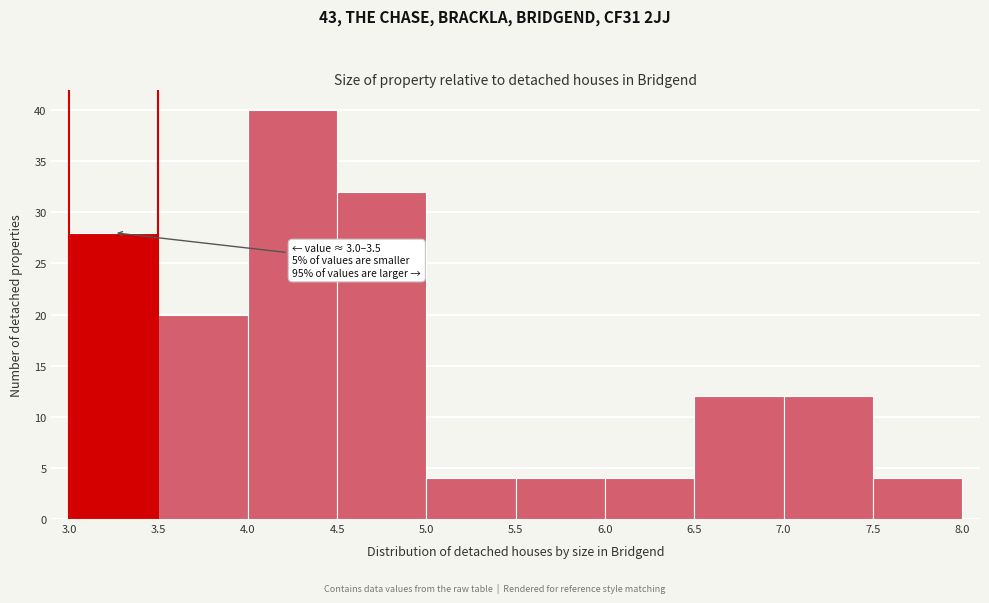

Which range on the x-axis has the tallest bar?

4.0 to 4.5